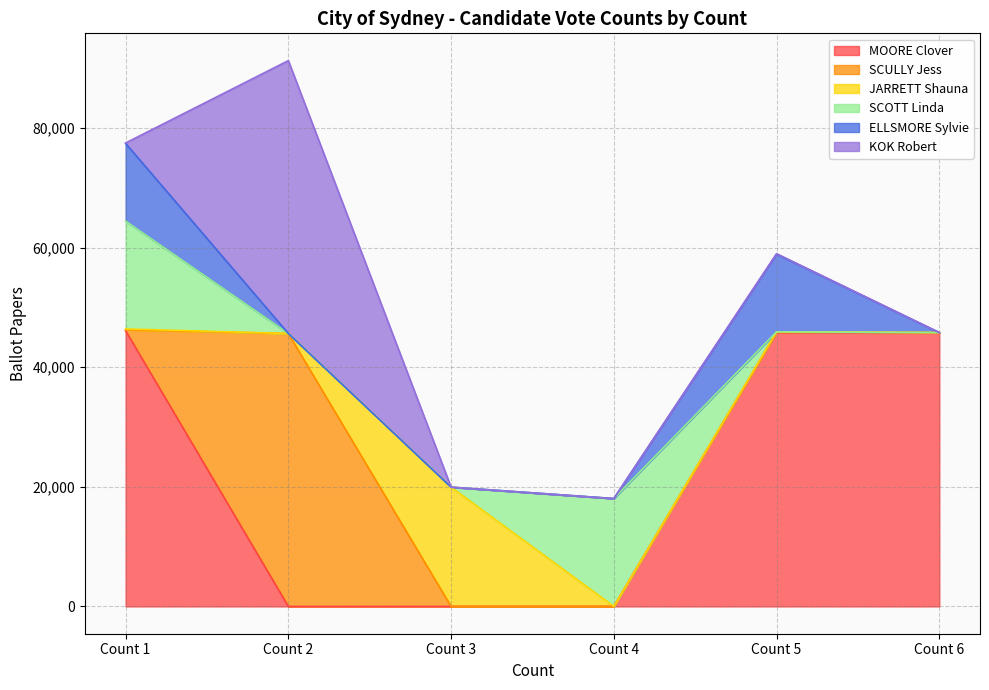

Which series changed the most between Count 3 and Count 5?

MOORE Clover